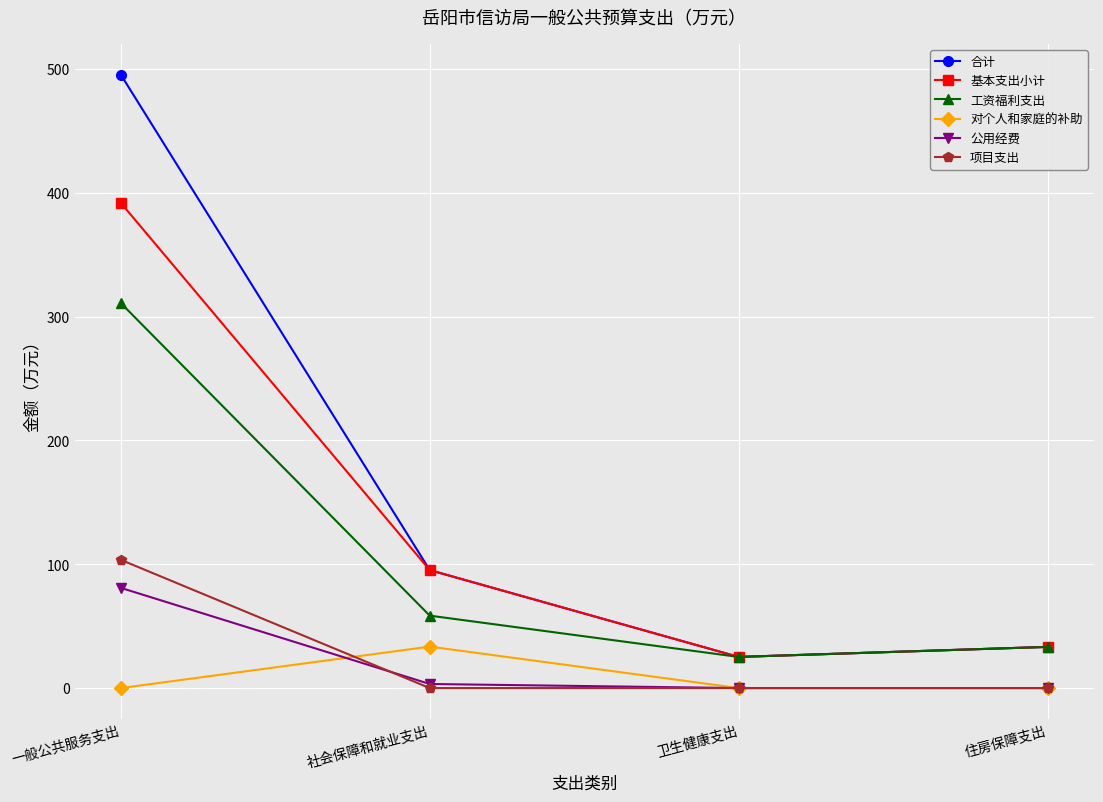

Which series has the largest total across all categories?

合计